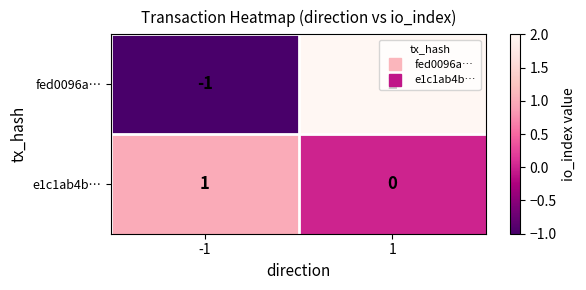

At how many categories does at least one series exceed 0?

2